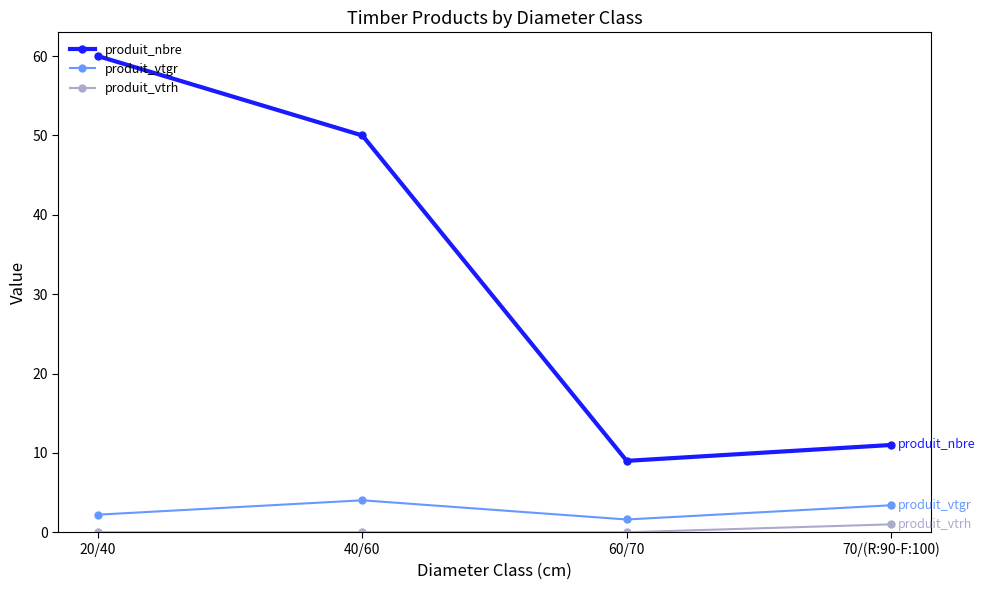

True or false: produit_vtrh and produit_nbre intersect in this chart.

False